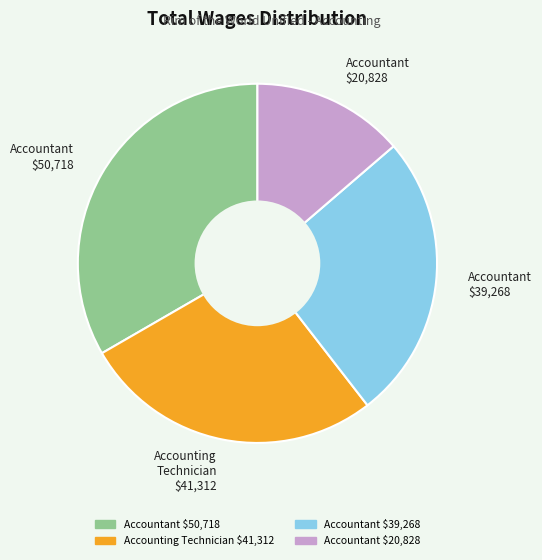

Does Accountant $20,828 represent more than half of the total?

No